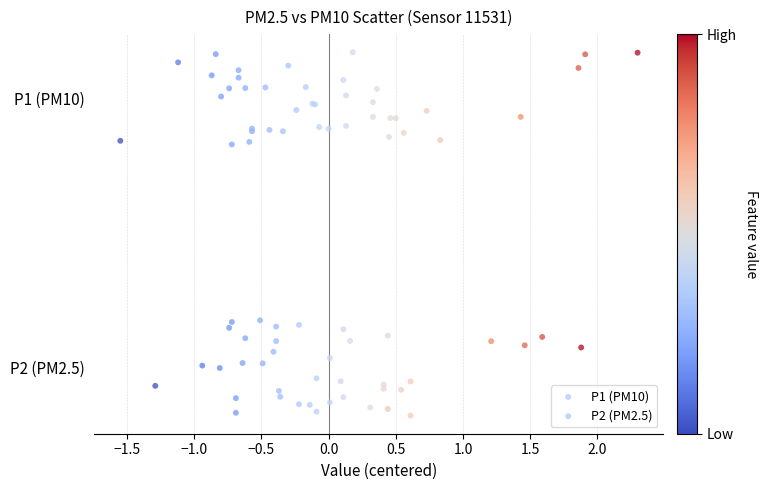

What are all the series names shown in the legend?

P1 (PM10), P2 (PM2.5)